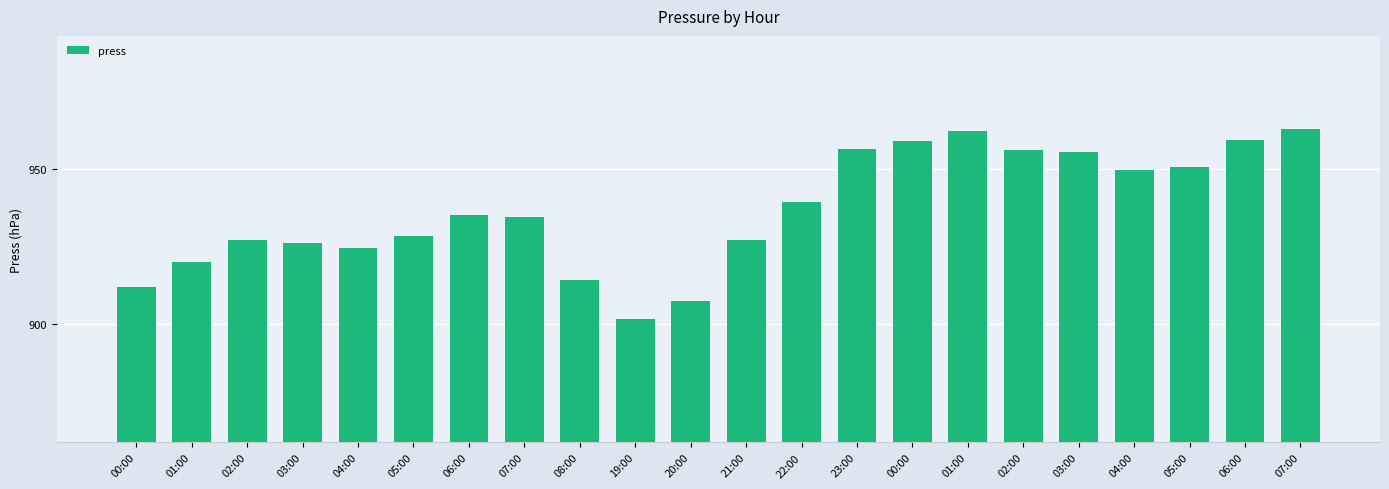

How many bars are there in total?

22